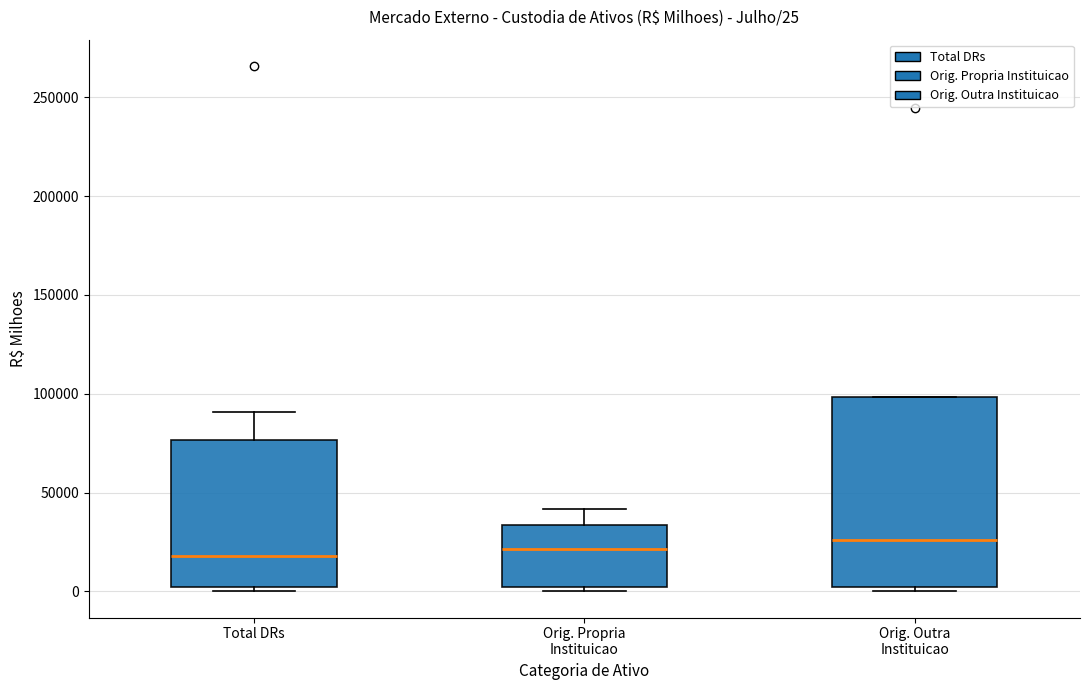

Which box is the tallest, from its lower edge to its upper edge?

Orig. Outra Instituicao